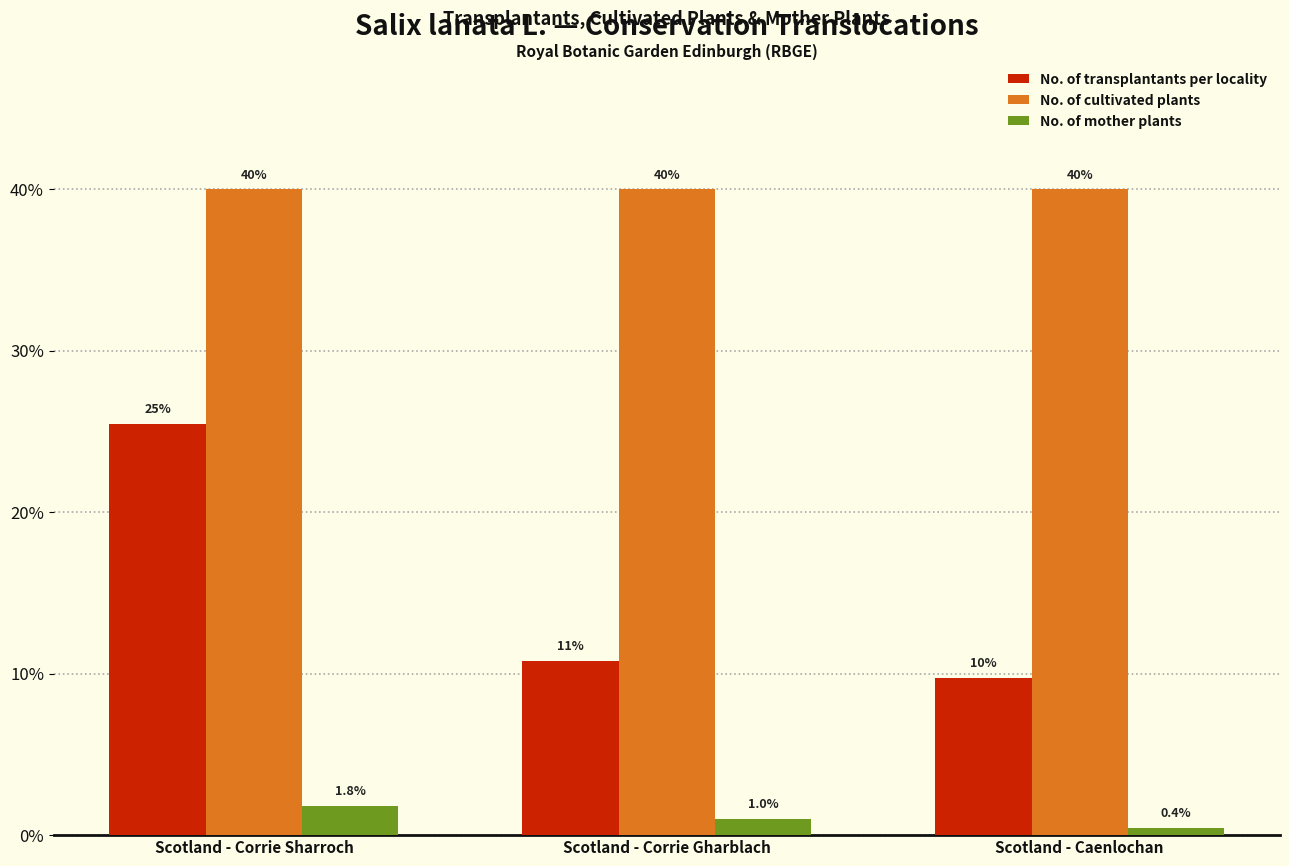

At how many categories does at least one series exceed 787?

3